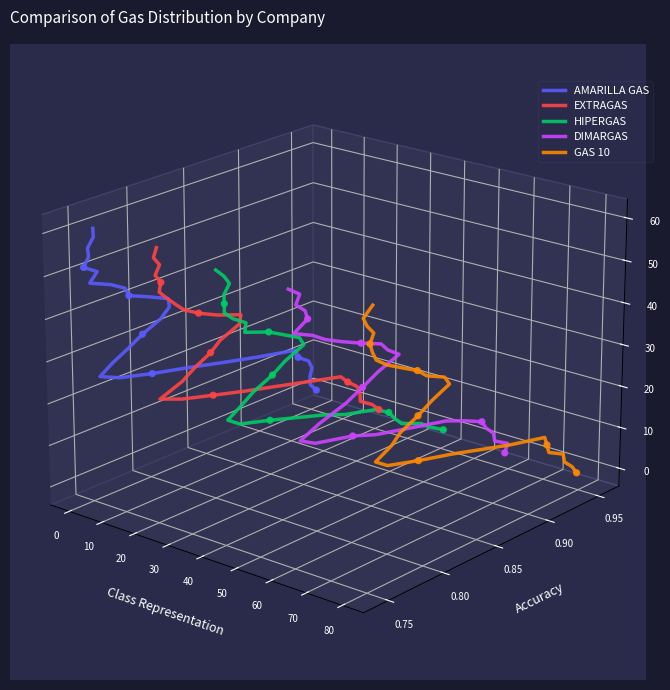

Which series contains the lowest Y value?

GAS 10